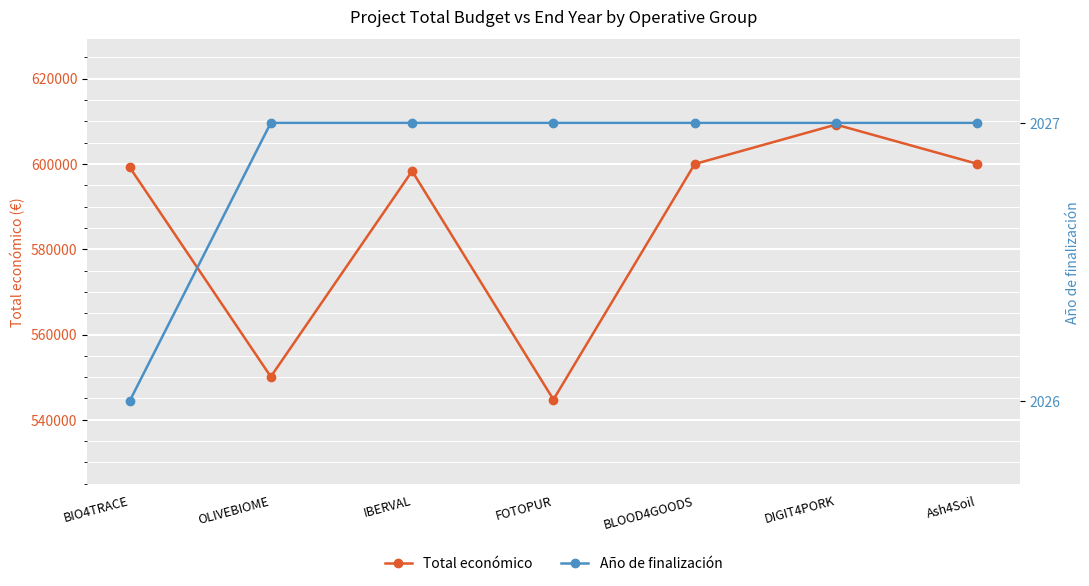

In Total económico, how many points are lower than both neighbors (excluding endpoints)?

2